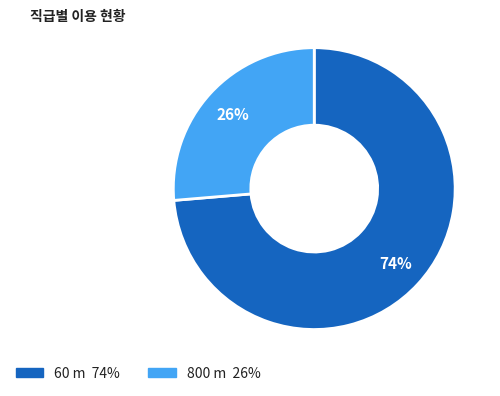

Rank the categories by value from lowest to highest.

800 m, 60 m